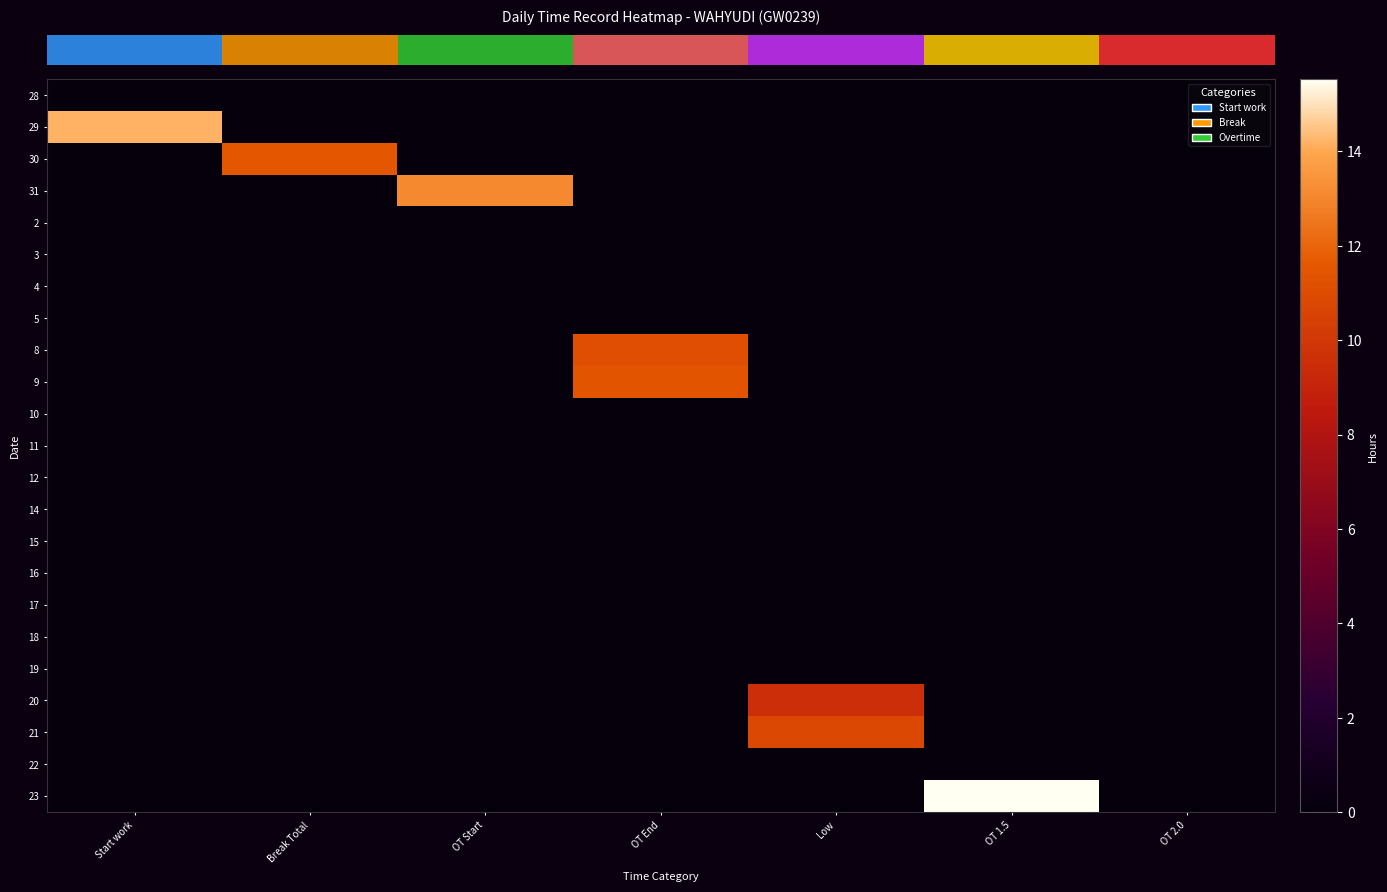

At which category is the sum across all series the highest?

OT End